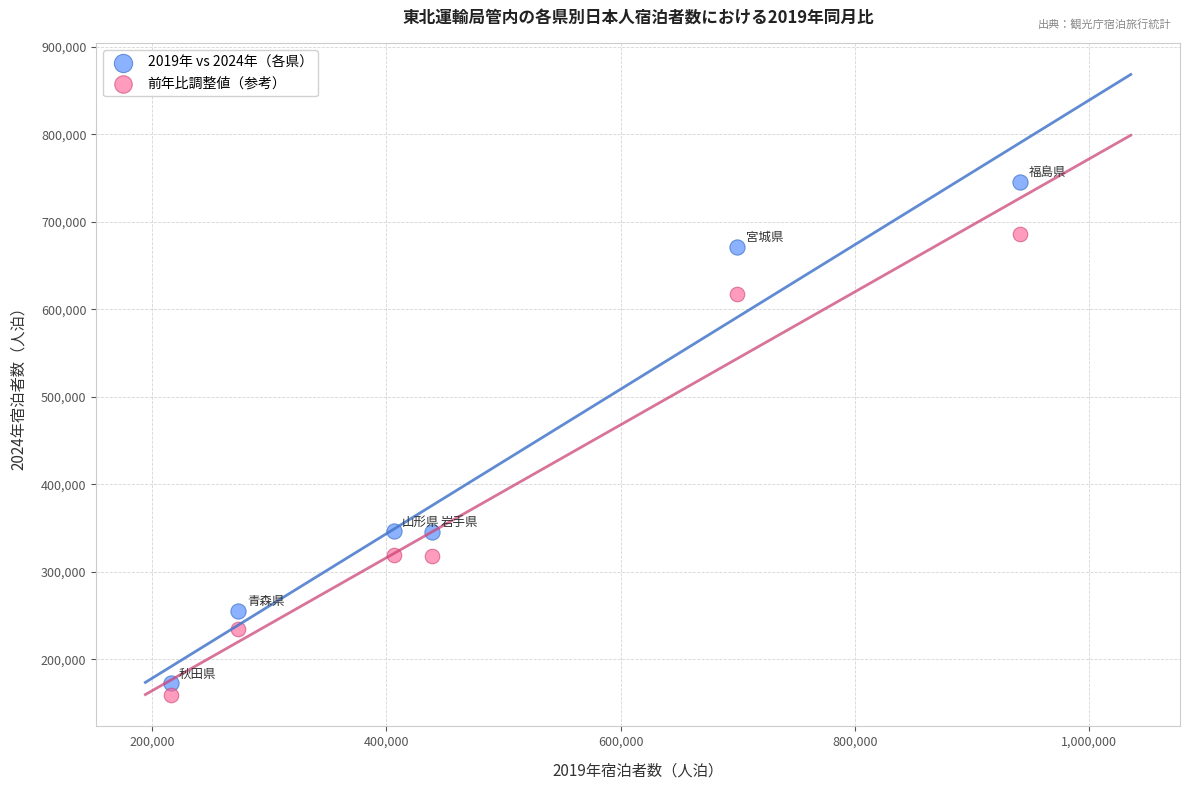

Across all data points, what is the average X value?

496011.7